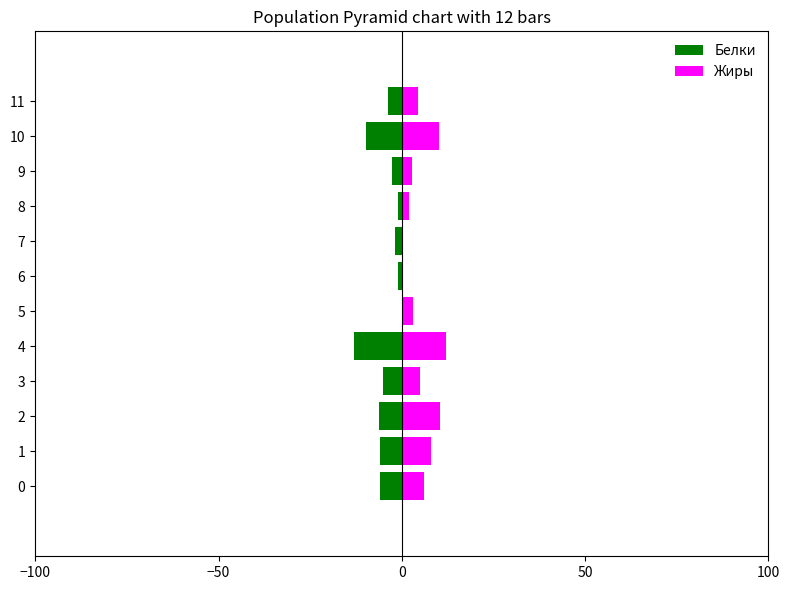

Which has a higher value, 6 or 1?

6